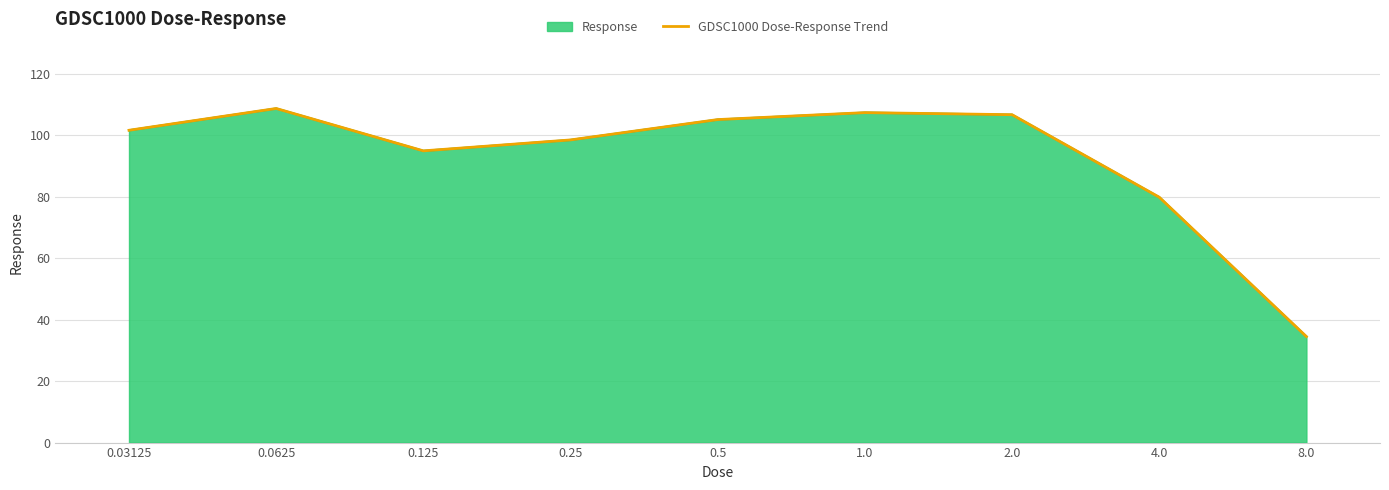

How many interior local peaks (higher than both neighbors) does the data have?

2